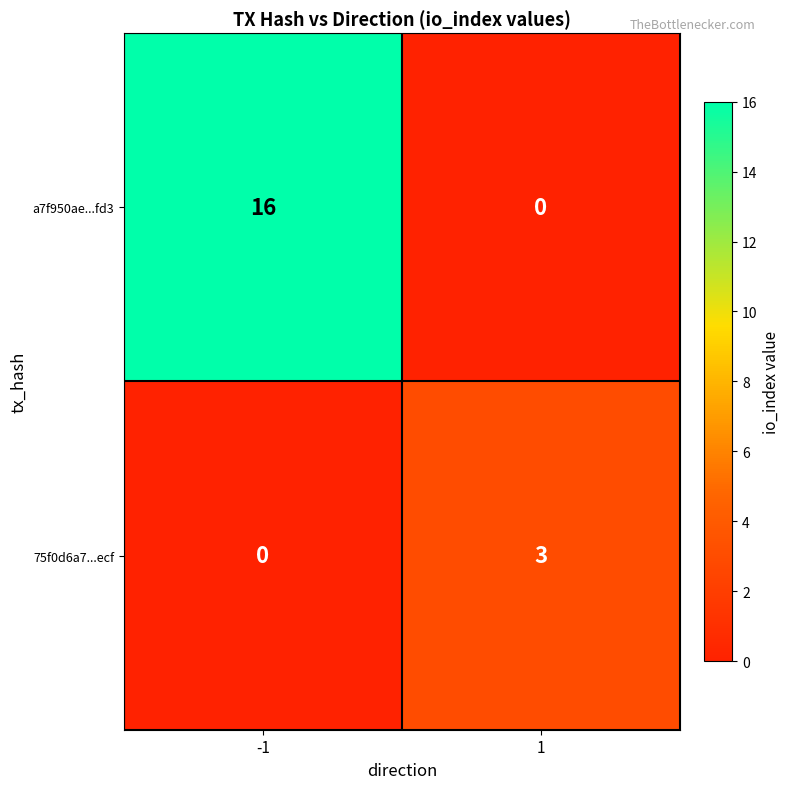

Reading right to left, what are all the values shown in this chart?

a7f950ae...fd3: 1=0	-1=16
75f0d6a7...ecf: 1=3	-1=0